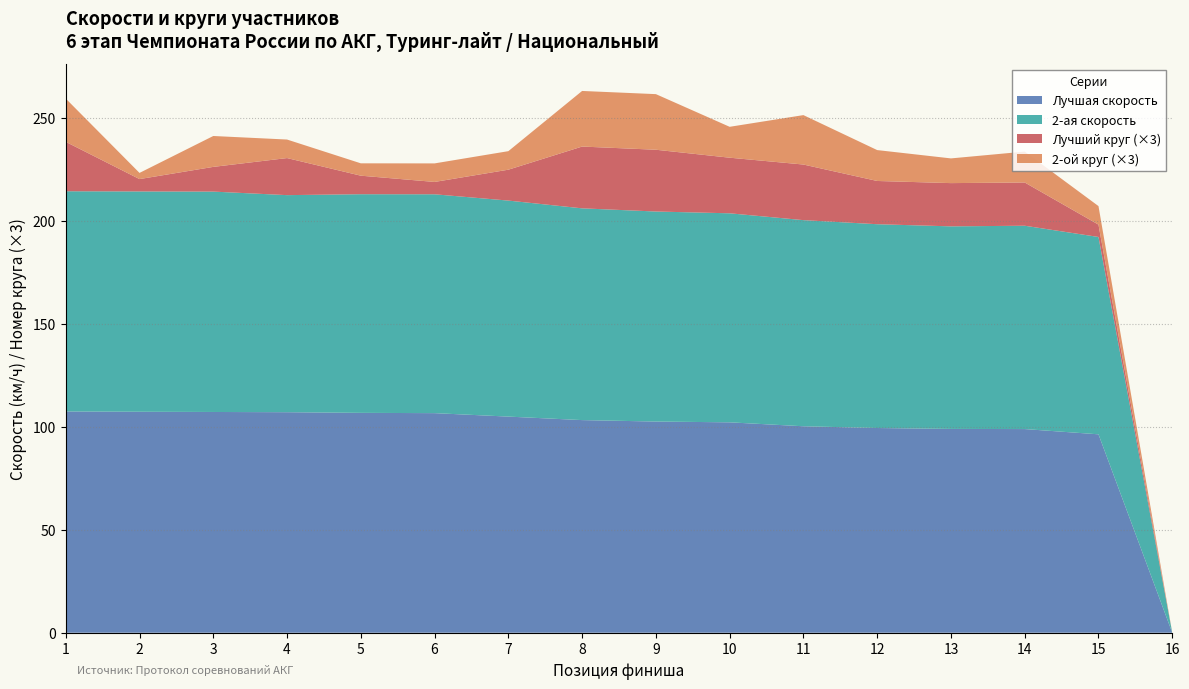

What is the total value across all series at 14?

233.6